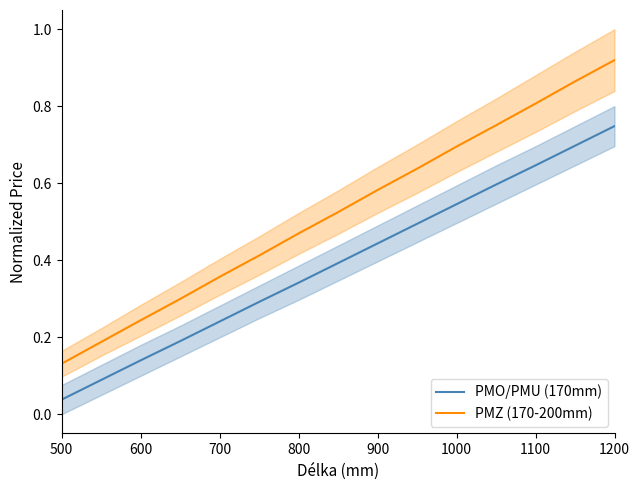

True or false: PMZ (170-200mm) and PMO/PMU (170mm) intersect in this chart.

False